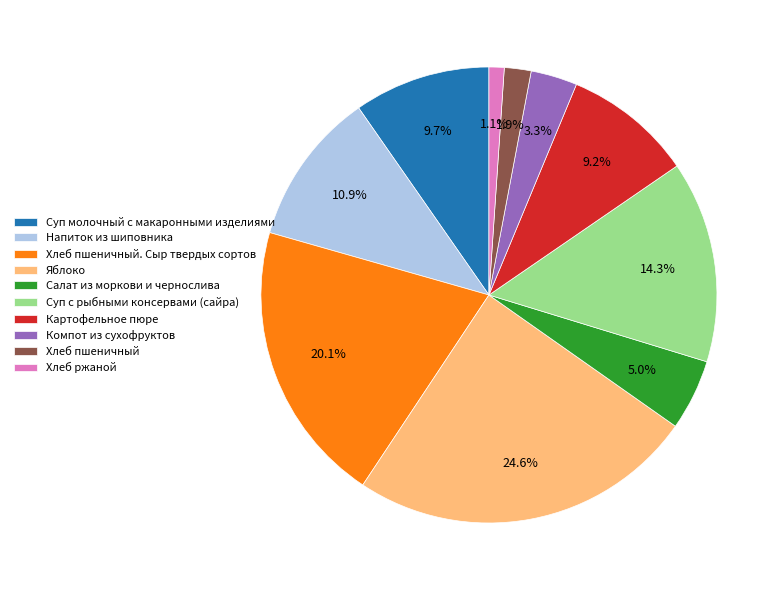

What portion of the pie excludes Картофельное пюре?

90.8%